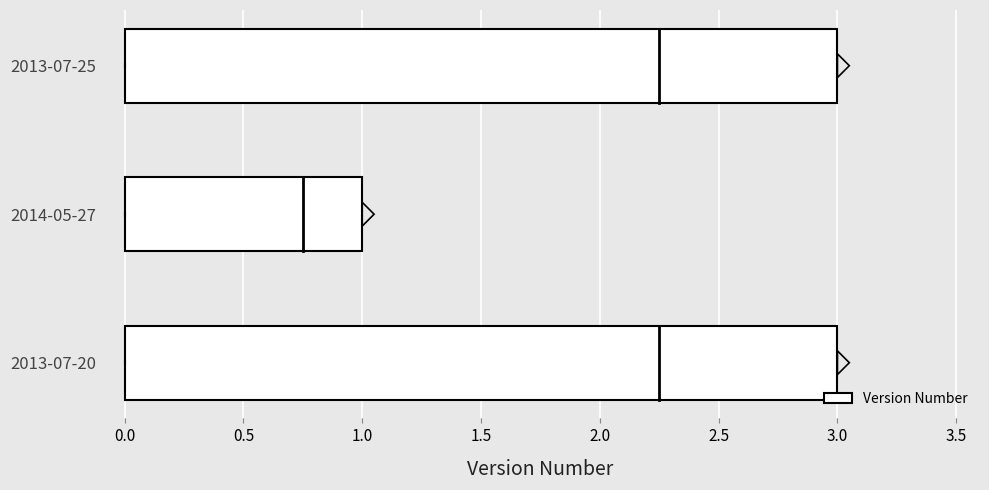

How many categories are shown in the chart?

3